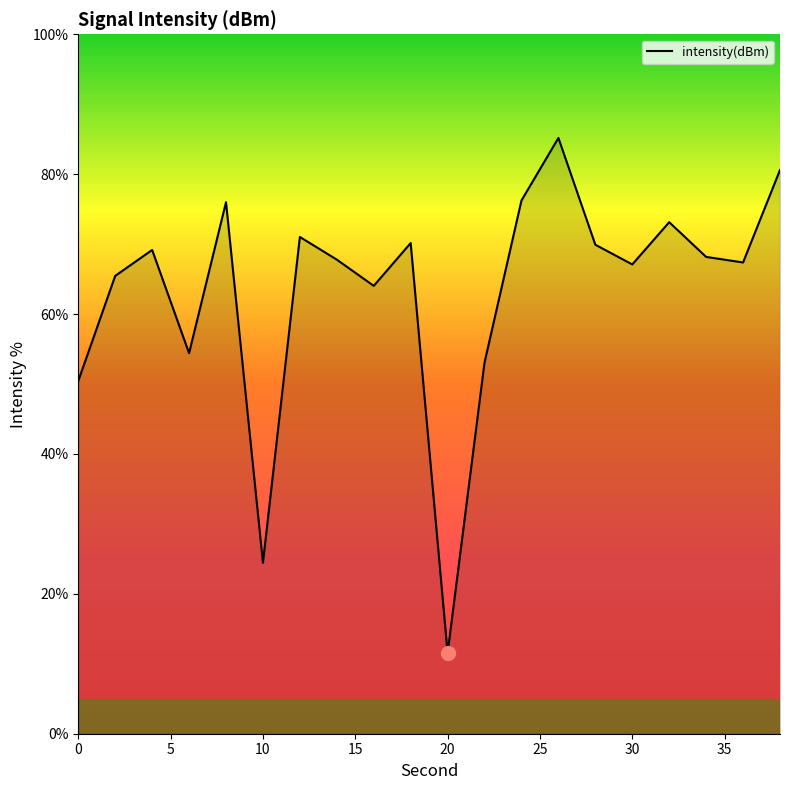

What is the difference between the maximum and minimum values?

73.6